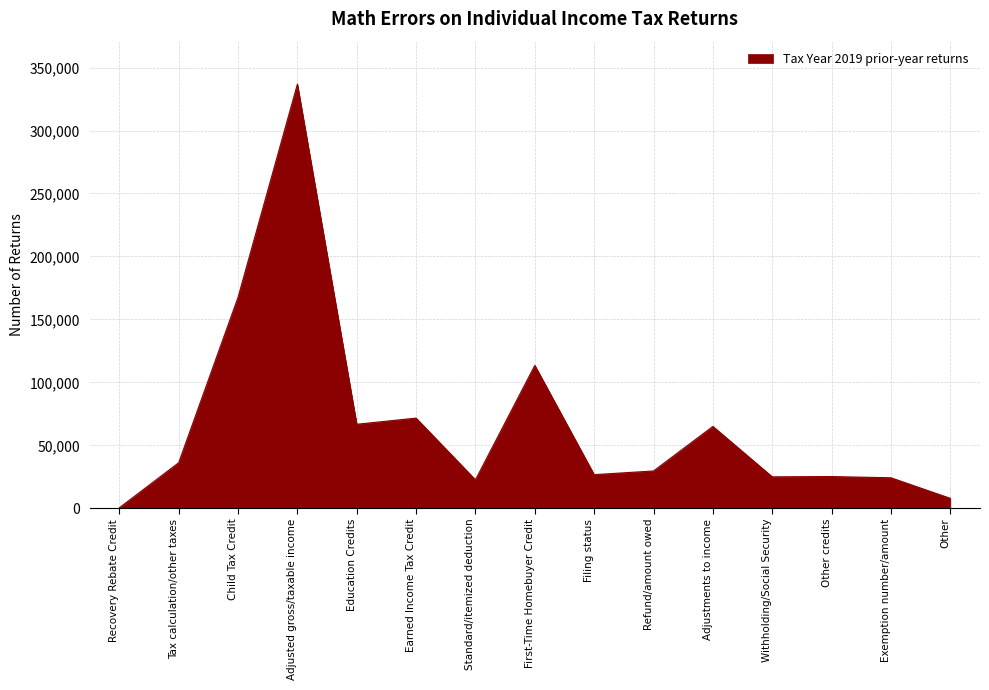

Read the value at Withholding/Social Security.

25028